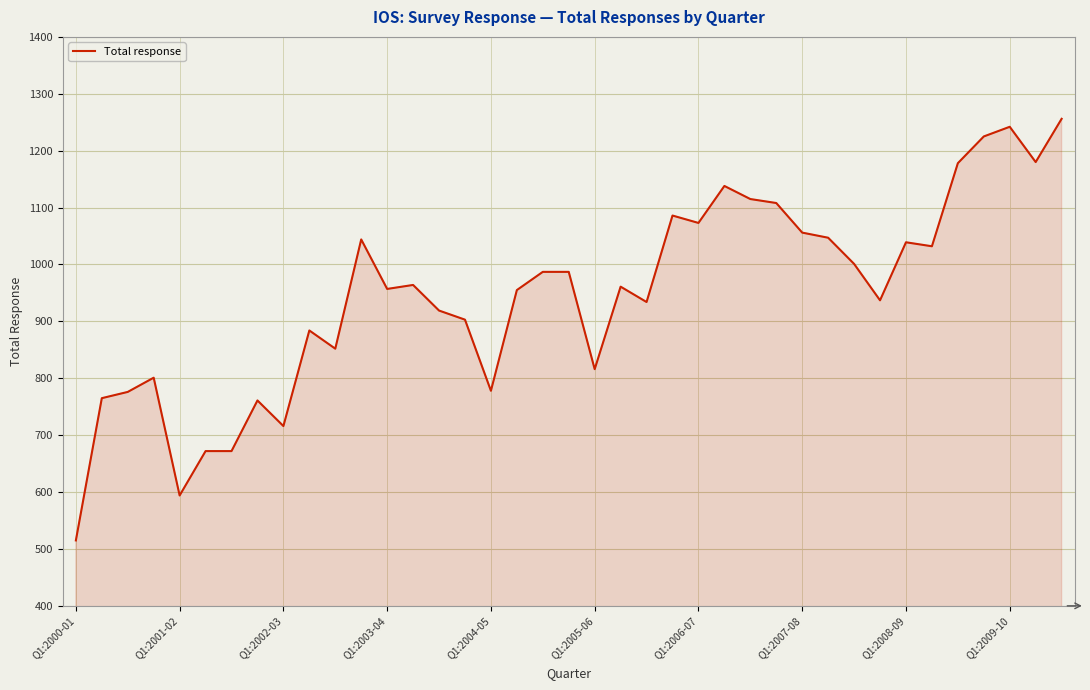

What is the difference between the maximum and minimum values?

741